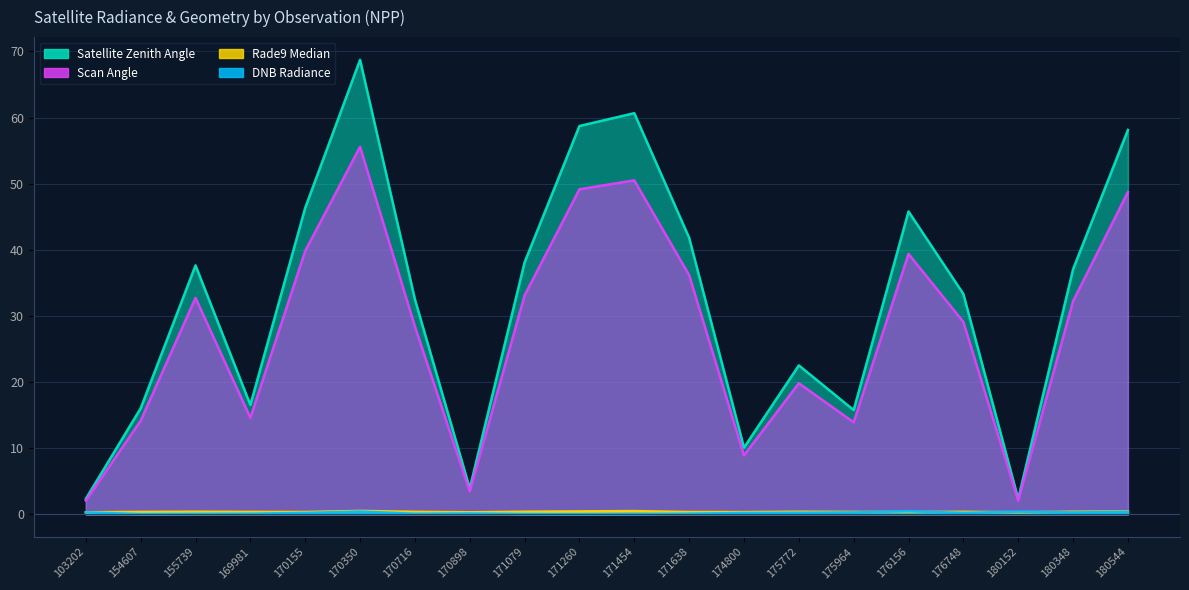

In satz, how many points are higher than both neighbors (excluding endpoints)?

5